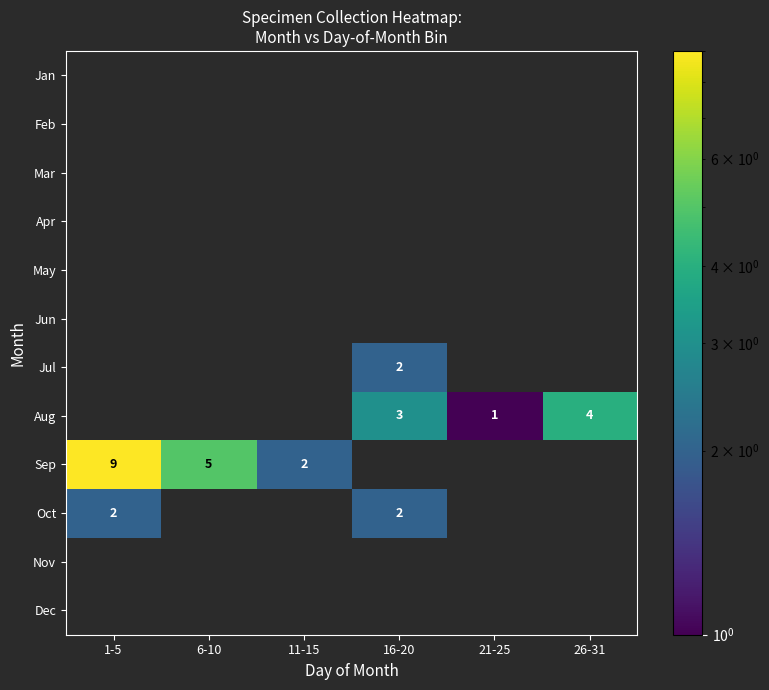

Between 6-10 and 11-15, which is larger?

6-10